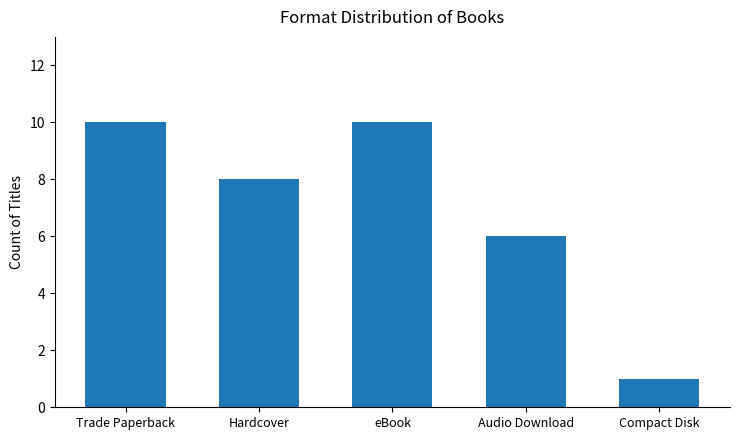

What is the change in value from eBook to Compact Disk?

-9